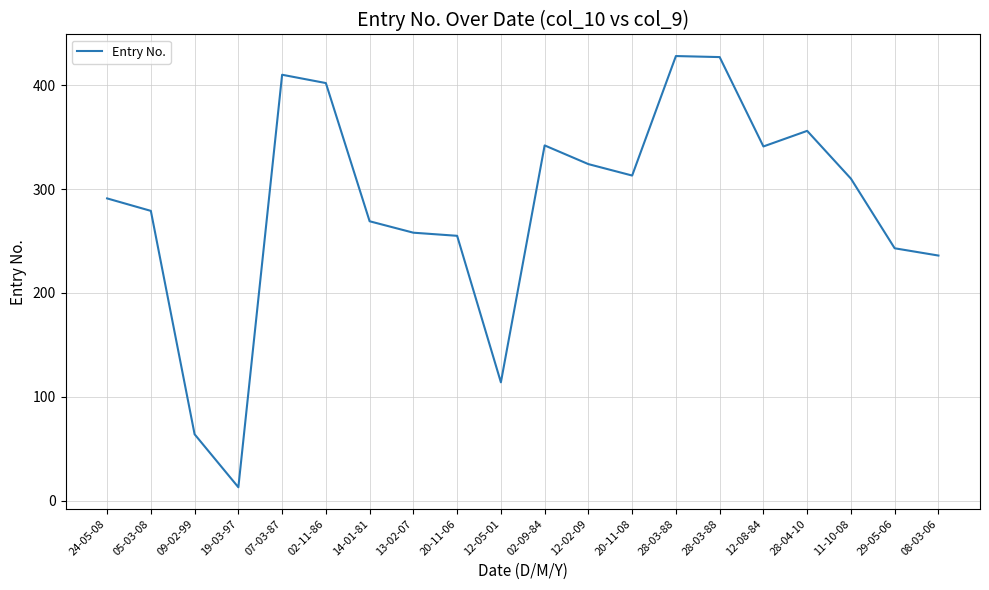

Does the chart display data point markers on the line(s)?

No